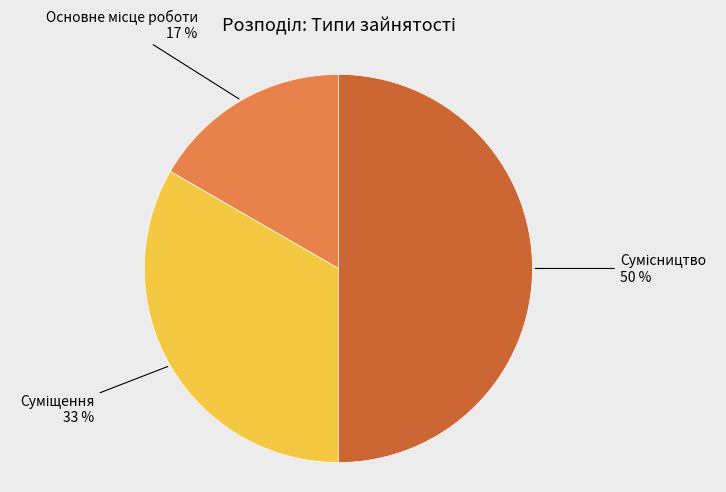

To the nearest percent, what is the difference between the largest and smallest slice percentages?

33%